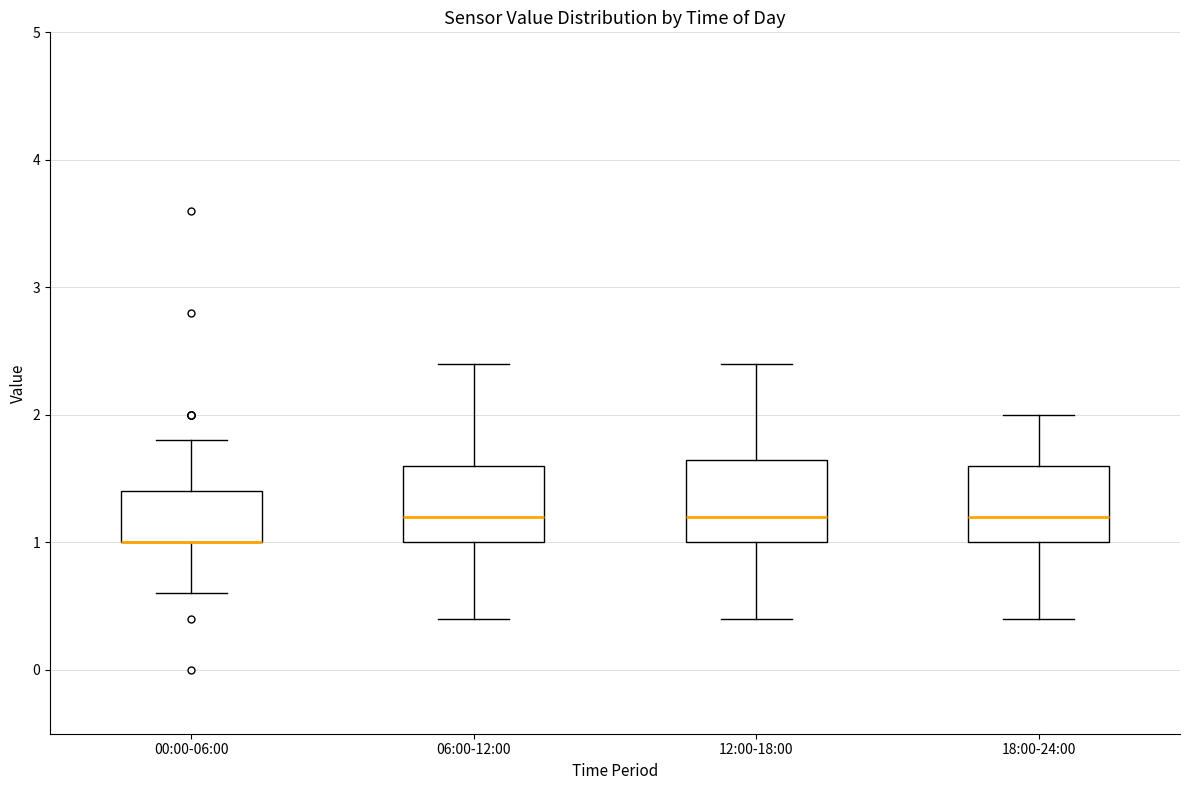

Reading left to right, transcribe this box plot: for each box, give where its median line is, the range the box spans, and where its two whiskers end, as read against the y-axis. The values are not printed on the chart, so give them approximately, as read against the axis.

00:00-06:00: median 1.0 (drawn on the box's lower edge), box 1.0 to 1.4, whiskers 0.6 to 1.8
06:00-12:00: median 1.2, box 1.0 to 1.6, whiskers 0.4 to 2.4
12:00-18:00: median 1.2, box 1.0 to 1.7, whiskers 0.4 to 2.4
18:00-24:00: median 1.2, box 1.0 to 1.6, whiskers 0.4 to 2.0